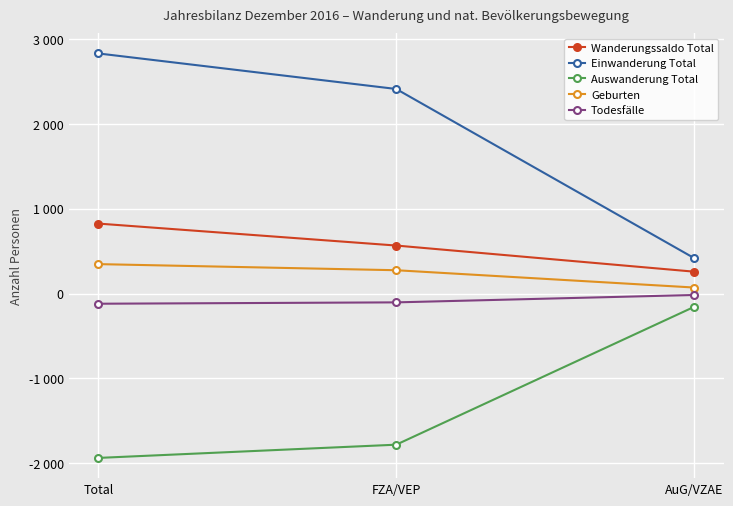

Is this an area chart (filled region under the line)?

No